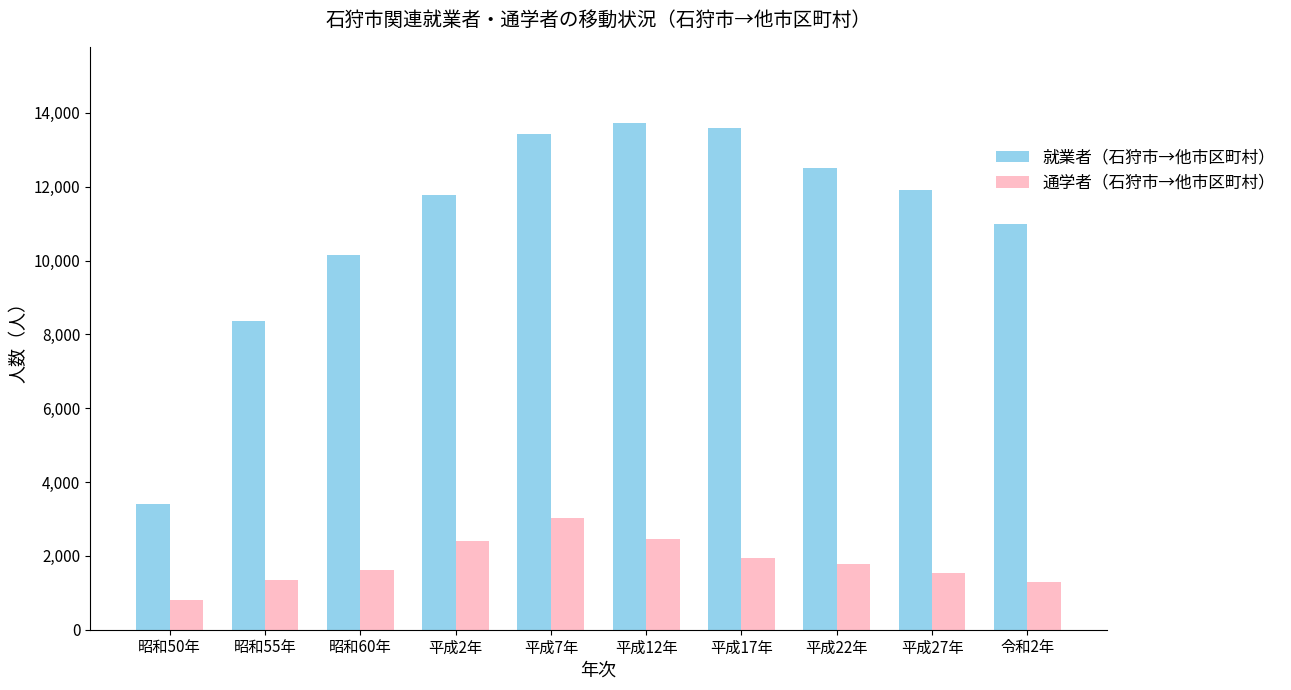

What is the sum of the 通学者（石狩市→他市区町村） values at 平成27年 and 平成17年?

3477